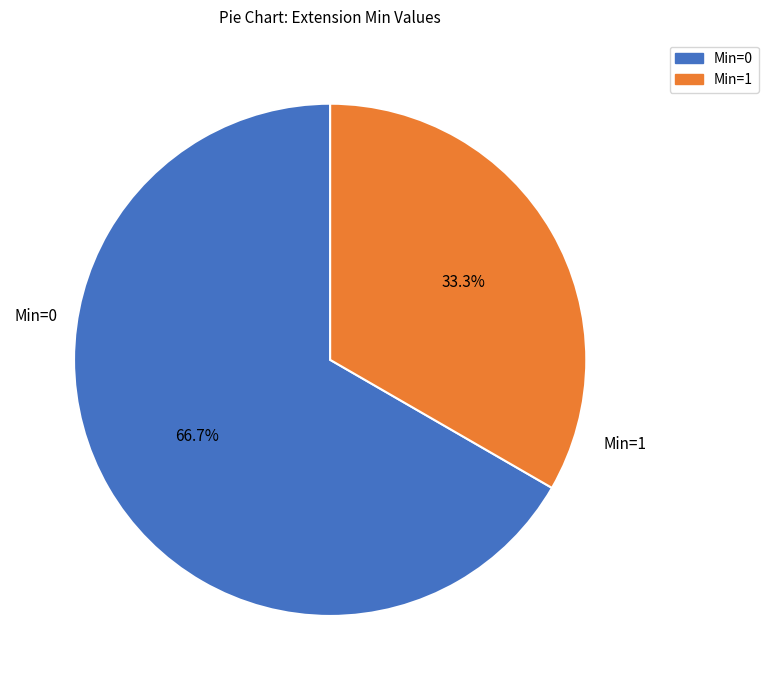

Is there any slice that represents more than half of the pie?

Yes